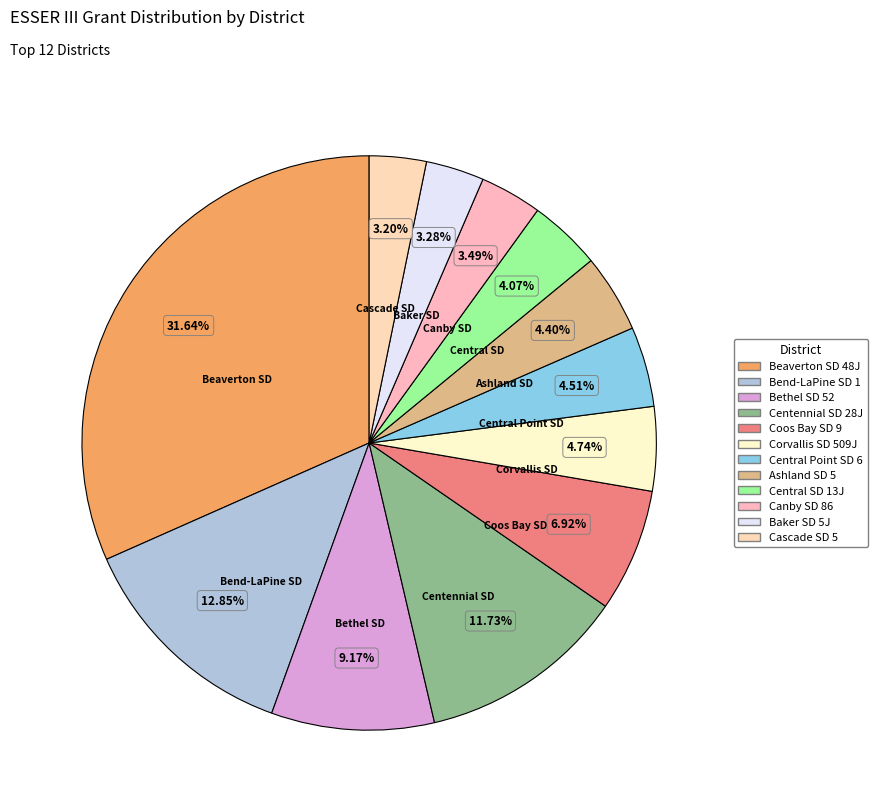

To the nearest percent, what is the combined percentage of Ashland SD 5 and Bend-LaPine SD 1?

17%